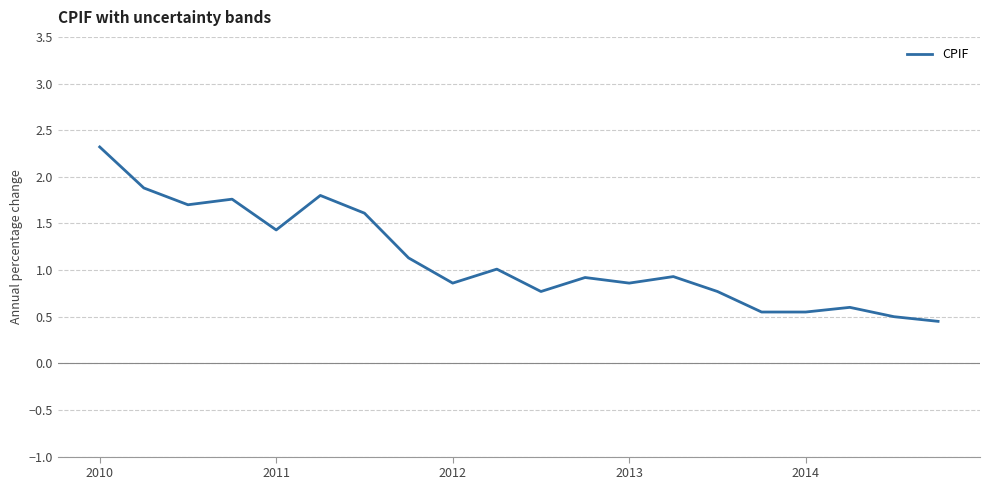

What is the difference between the maximum and minimum values?

1.9